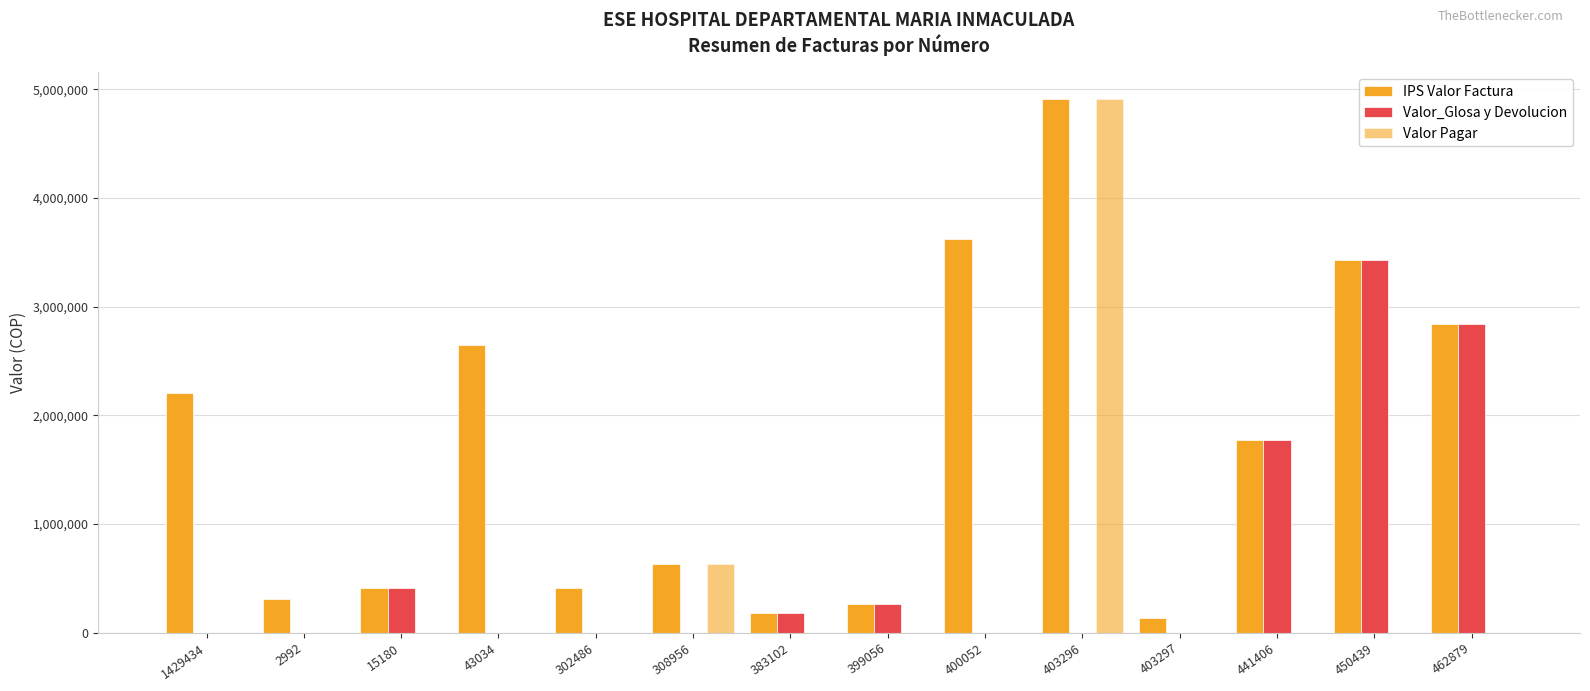

How many groups of bars are there?

14